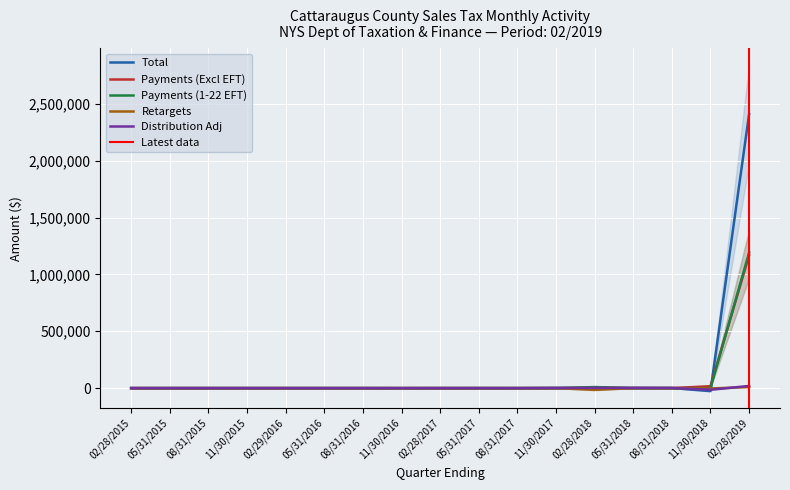

At 11/30/2018, list the series in order from largest to smallest.

Payments (Excl EFT), Payments (1-22 EFT), Retargets, Distribution Adj, Total